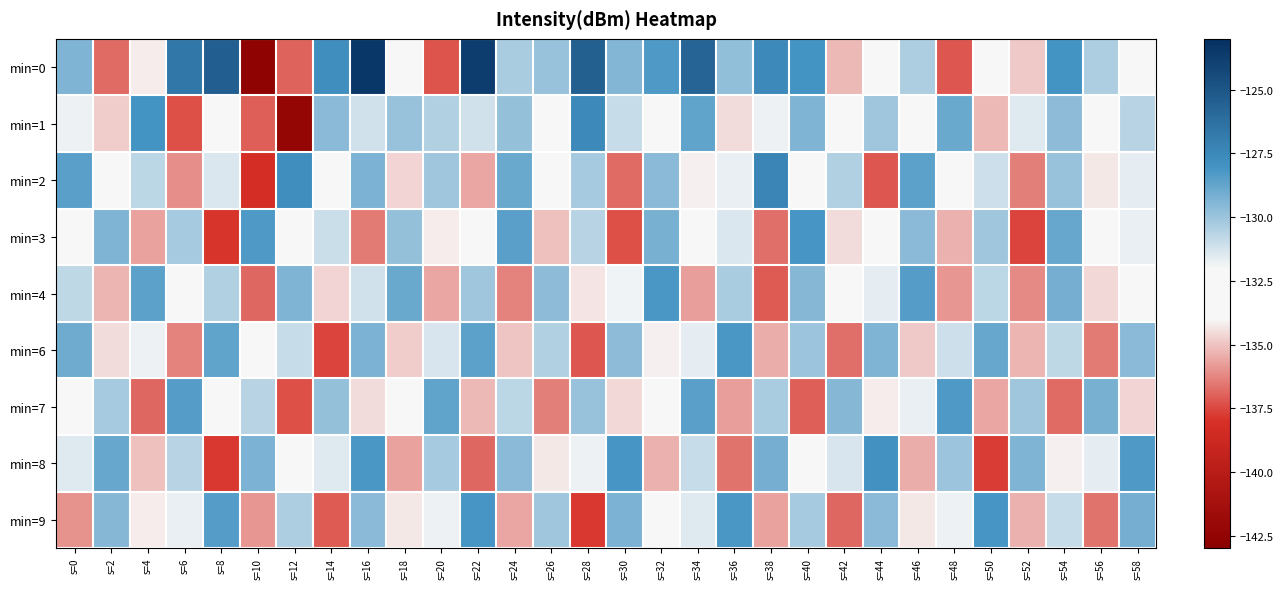

Reading right to left, extract all data points from this chart.

min=0: s=58=-132.9	s=56=-130.4	s=54=-128.0	s=52=-134.9	s=50=-133.7	s=48=-137.2	s=46=-130.4	s=44=-132.7	s=42=-135.2	s=40=-128.1	s=38=-127.6	s=36=-129.8	s=34=-125.7	s=32=-128.3	s=30=-129.4	s=28=-125.4	s=26=-129.9	s=24=-130.3	s=22=-123.7	s=20=-137.2	s=18=-132.1	s=16=-123.5	s=14=-127.8	s=12=-136.9	s=10=-142.7	s=8=-125.4	s=6=-126.6	s=4=-134.2	s=2=-136.8	s=0=-129.3
min=1: s=58=-130.6	s=56=-133.9	s=54=-129.7	s=52=-131.5	s=50=-135.2	s=48=-128.9	s=46=-132.8	s=44=-130.1	s=42=-133.6	s=40=-129.4	s=38=-131.8	s=36=-134.5	s=34=-128.7	s=32=-132.3	s=30=-130.9	s=28=-127.6	s=26=-133.1	s=24=-129.8	s=22=-131.2	s=20=-130.5	s=18=-130.0	s=16=-131.2	s=14=-129.6	s=12=-142.4	s=10=-137.0	s=8=-132.7	s=6=-137.4	s=4=-128.1	s=2=-134.9	s=0=-131.8
min=2: s=58=-131.6	s=56=-134.3	s=54=-129.9	s=52=-136.4	s=50=-131.1	s=48=-133.8	s=46=-128.6	s=44=-137.2	s=42=-130.5	s=40=-132.9	s=38=-127.3	s=36=-131.7	s=34=-134.1	s=32=-129.6	s=30=-136.8	s=28=-130.2	s=26=-133.4	s=24=-128.9	s=22=-135.6	s=20=-130.1	s=18=-134.7	s=16=-129.3	s=14=-132.5	s=12=-127.8	s=10=-138.2	s=8=-131.4	s=6=-136.1	s=4=-130.7	s=2=-133.2	s=0=-128.5
min=3: s=58=-131.7	s=56=-133.3	s=54=-128.8	s=52=-137.6	s=50=-130.1	s=48=-135.4	s=46=-129.6	s=44=-132.0	s=42=-134.5	s=40=-128.1	s=38=-136.7	s=36=-131.4	s=34=-133.9	s=32=-129.2	s=30=-137.3	s=28=-130.6	s=26=-135.1	s=24=-128.5	s=22=-132.7	s=20=-134.2	s=18=-129.8	s=16=-136.5	s=14=-131.0	s=12=-133.6	s=10=-128.3	s=8=-137.9	s=6=-130.2	s=4=-135.7	s=2=-129.4	s=0=-132.1
min=4: s=58=-132.2	s=56=-134.6	s=54=-129.1	s=52=-136.2	s=50=-130.7	s=48=-135.9	s=46=-128.4	s=44=-131.6	s=42=-134.0	s=40=-129.5	s=38=-137.1	s=36=-130.3	s=34=-135.8	s=32=-128.2	s=30=-131.9	s=28=-134.4	s=26=-129.7	s=24=-136.3	s=22=-130.1	s=20=-135.6	s=18=-128.9	s=16=-131.2	s=14=-134.7	s=12=-129.4	s=10=-136.9	s=8=-130.5	s=6=-133.1	s=4=-128.6	s=2=-135.3	s=0=-130.8
min=6: s=58=-129.6	s=56=-136.5	s=54=-130.8	s=52=-135.3	s=50=-128.8	s=48=-131.1	s=46=-134.9	s=44=-129.4	s=42=-136.7	s=40=-130.0	s=38=-135.5	s=36=-128.2	s=34=-131.6	s=32=-134.1	s=30=-129.7	s=28=-137.2	s=26=-130.5	s=24=-135.0	s=22=-128.6	s=20=-131.3	s=18=-134.8	s=16=-129.3	s=14=-137.6	s=12=-130.9	s=10=-133.4	s=8=-128.7	s=6=-136.3	s=4=-131.8	s=2=-134.5	s=0=-129.0
min=7: s=58=-134.7	s=56=-129.2	s=54=-136.8	s=52=-130.1	s=50=-135.6	s=48=-128.3	s=46=-131.7	s=44=-134.2	s=42=-129.5	s=40=-137.0	s=38=-130.3	s=36=-135.8	s=34=-128.5	s=32=-132.1	s=30=-134.6	s=28=-129.9	s=26=-136.4	s=24=-130.7	s=22=-135.2	s=20=-128.7	s=18=-132.0	s=16=-134.5	s=14=-129.8	s=12=-137.3	s=10=-130.6	s=8=-133.1	s=6=-128.4	s=4=-136.9	s=2=-130.2	s=0=-133.7
min=8: s=58=-128.3	s=56=-131.6	s=54=-134.1	s=52=-129.4	s=50=-137.7	s=48=-130.0	s=46=-135.5	s=44=-128.0	s=42=-131.3	s=40=-133.8	s=38=-129.1	s=36=-136.6	s=34=-130.9	s=32=-135.4	s=30=-128.1	s=28=-131.8	s=26=-134.3	s=24=-129.6	s=22=-136.9	s=20=-130.2	s=18=-135.7	s=16=-128.2	s=14=-131.5	s=12=-134.0	s=10=-129.3	s=8=-137.8	s=6=-130.6	s=4=-135.1	s=2=-128.8	s=0=-131.5
min=9: s=58=-129.1	s=56=-136.6	s=54=-130.9	s=52=-135.4	s=50=-128.1	s=48=-131.8	s=46=-134.3	s=44=-129.6	s=42=-136.9	s=40=-130.2	s=38=-135.7	s=36=-128.2	s=34=-131.5	s=32=-134.0	s=30=-129.3	s=28=-137.8	s=26=-130.1	s=24=-135.6	s=22=-128.1	s=20=-131.8	s=18=-134.3	s=16=-129.6	s=14=-137.1	s=12=-130.4	s=10=-135.9	s=8=-128.4	s=6=-131.7	s=4=-134.2	s=2=-129.5	s=0=-136.0